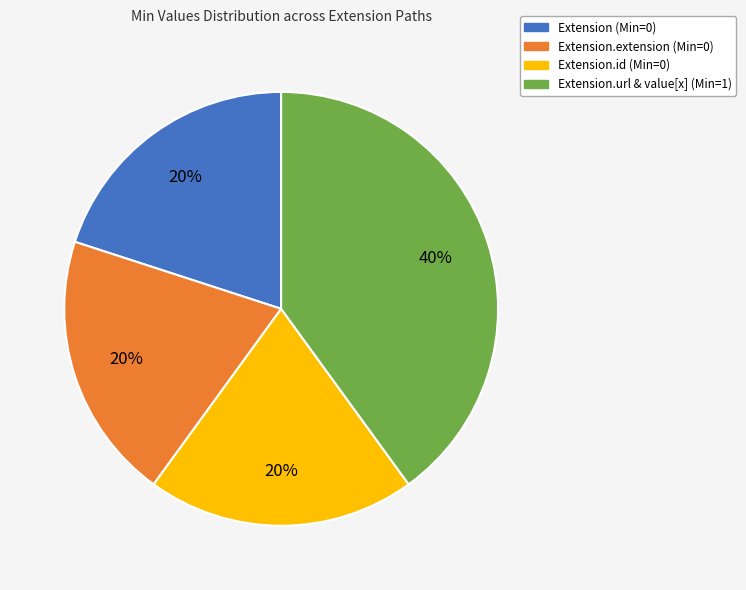

Is there a majority slice in this chart?

No